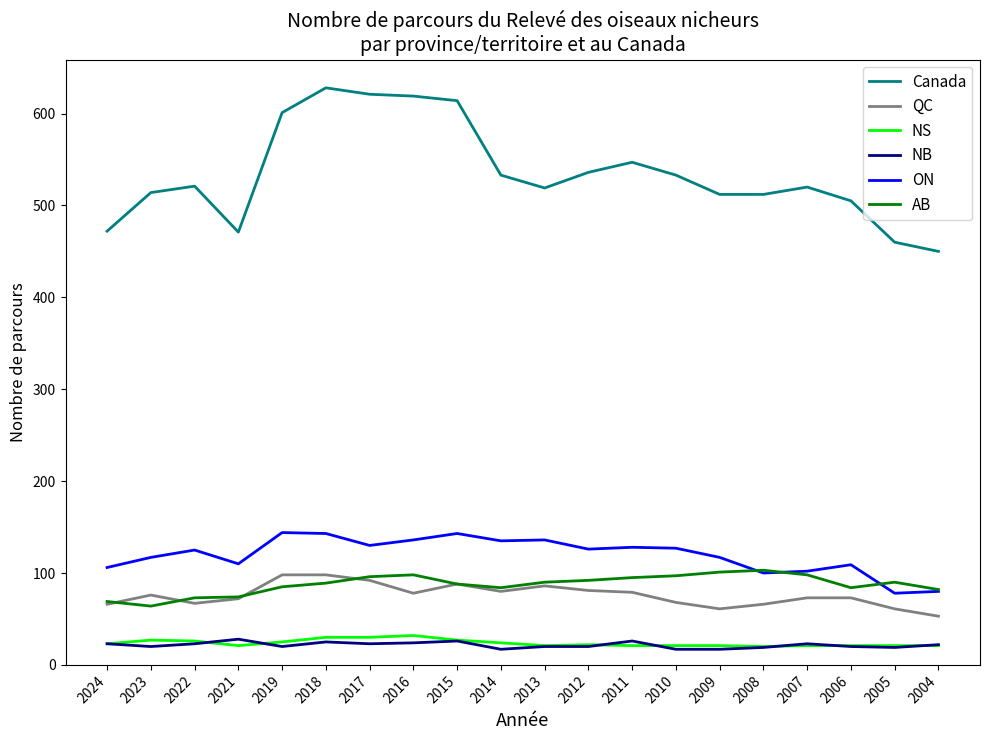

What is the maximum value shown in the chart?

628